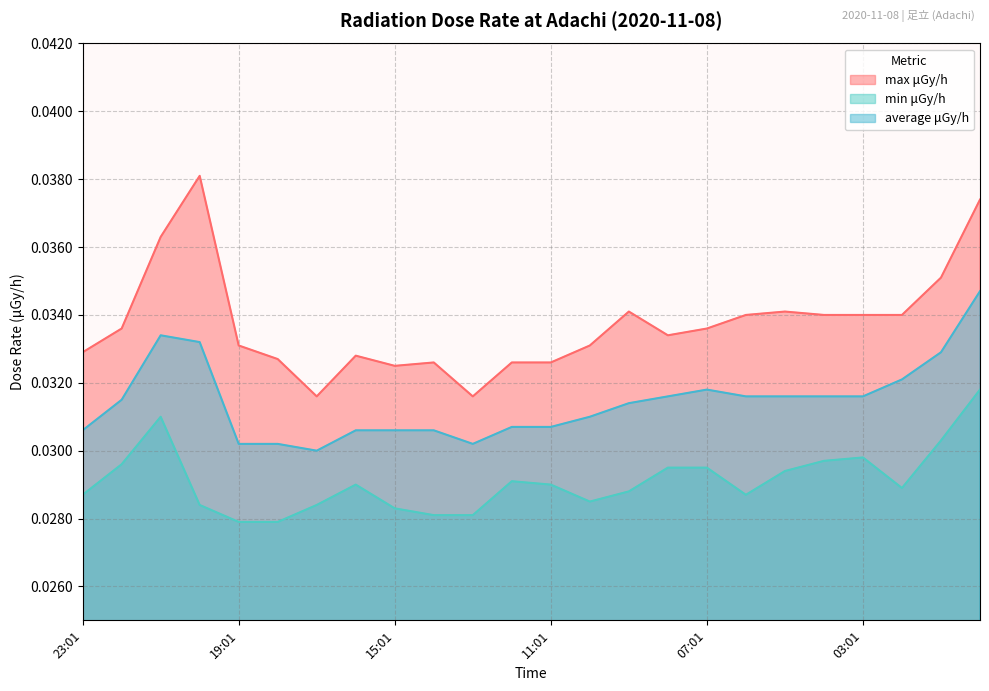

How many lines are shown in the chart?

3